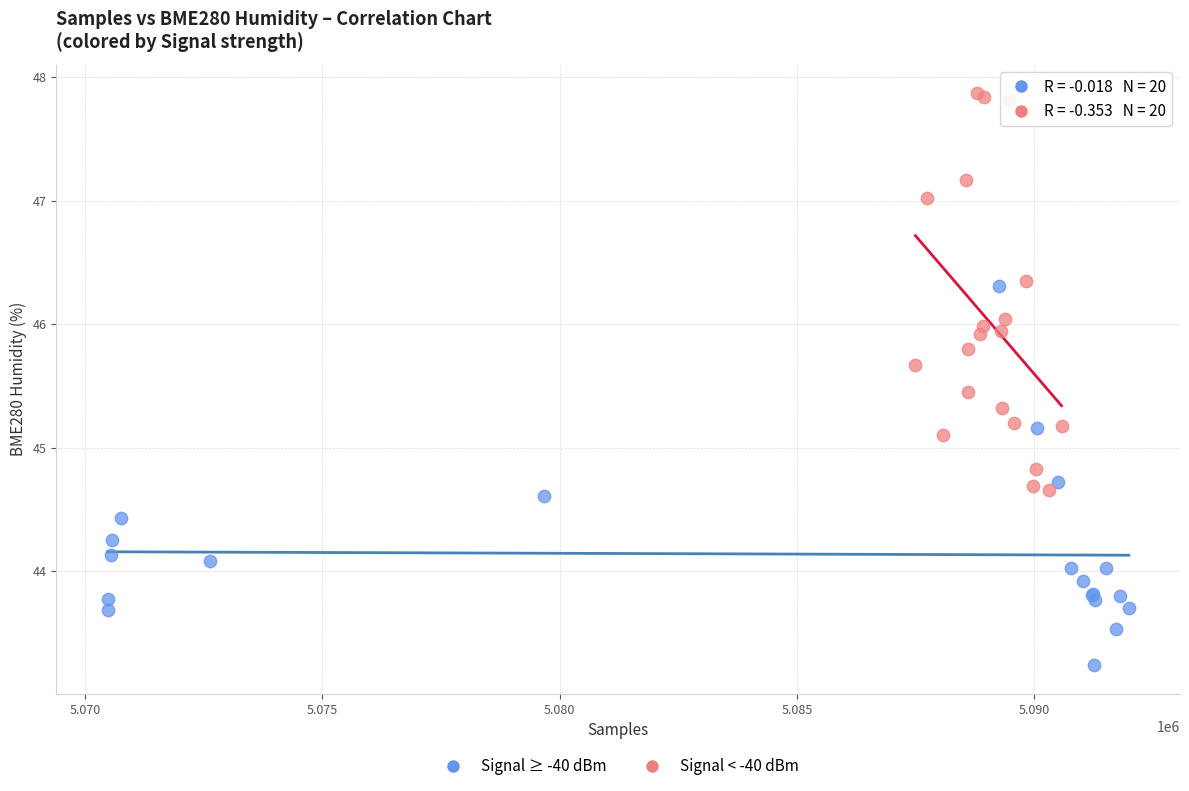

Which series reaches the minimum Y coordinate?

Signal ≥ -40 dBm